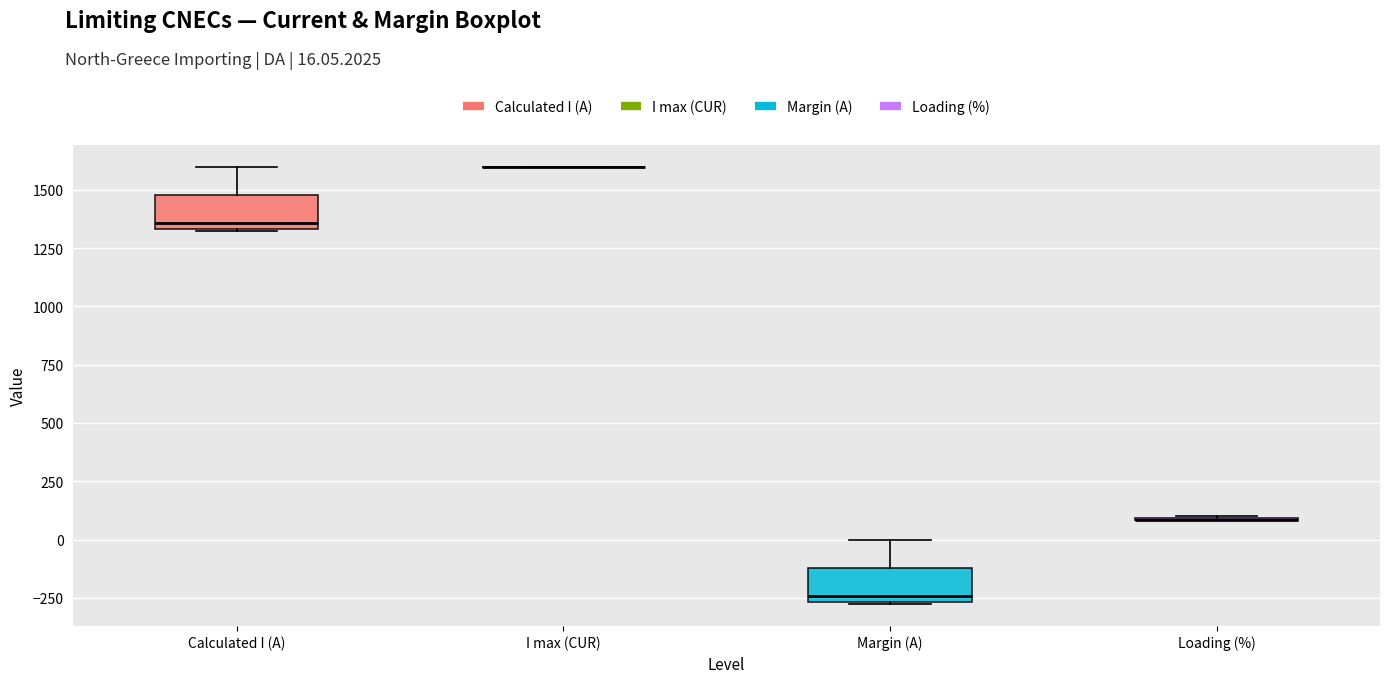

Where is the lower edge of the box for Calculated I (A) on the y-axis? The values are not printed on the chart, so give them approximately, as read against the axis.

1350